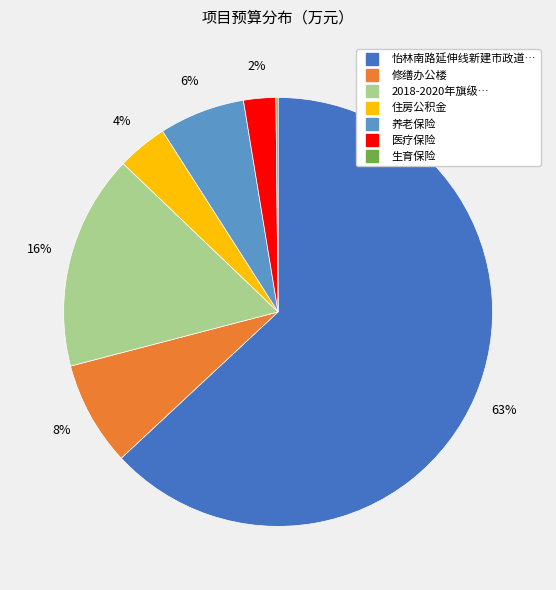

Does any single category account for the majority?

Yes